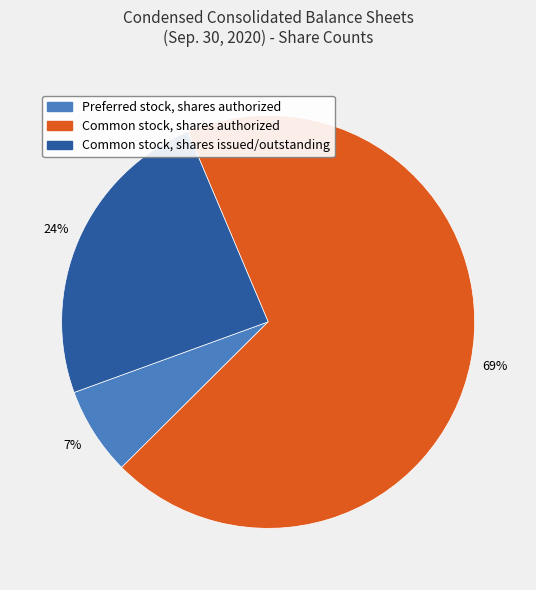

True or false: Common stock, shares authorized accounts for 81% of the total.

False